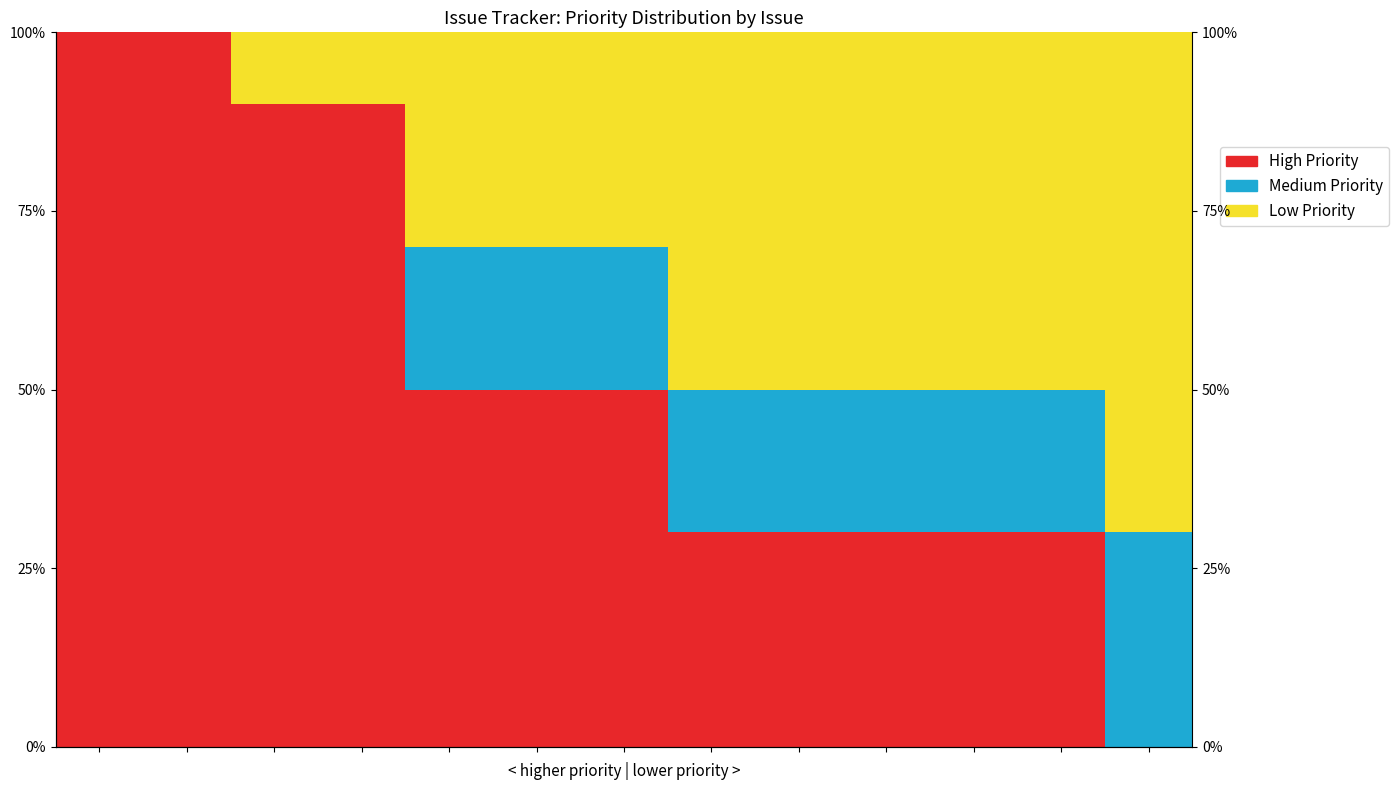

True or false: Low Priority has a value of -45 at 1.

False